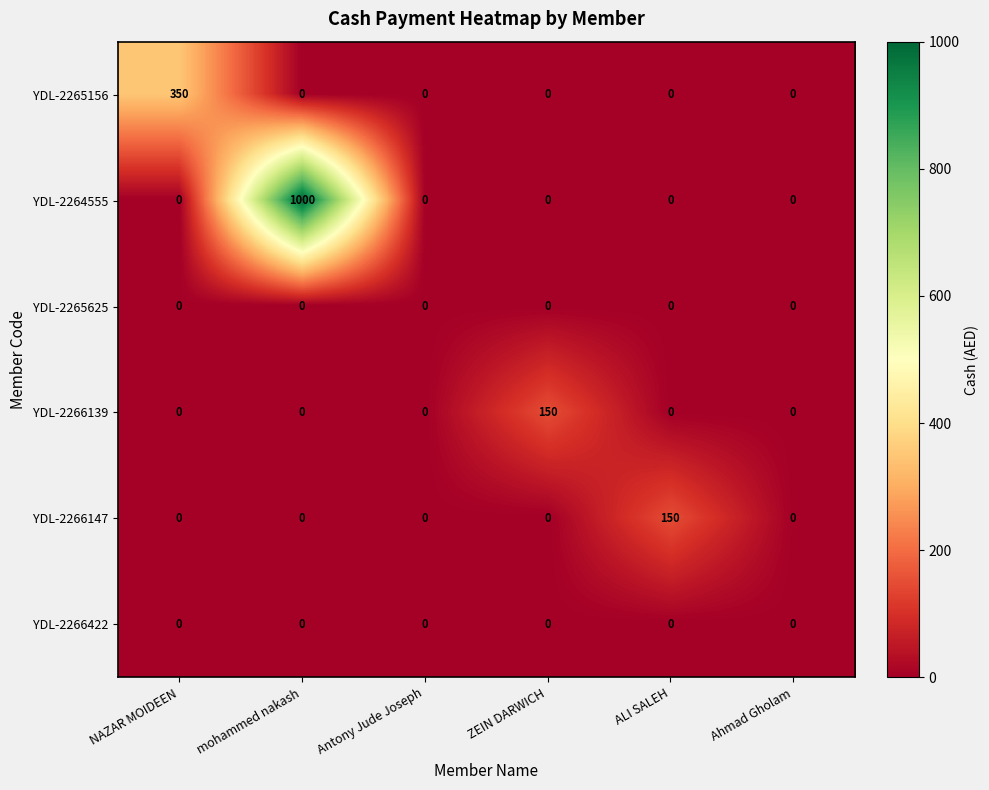

At which category does the chart reach its peak across all series?

mohammed nakash